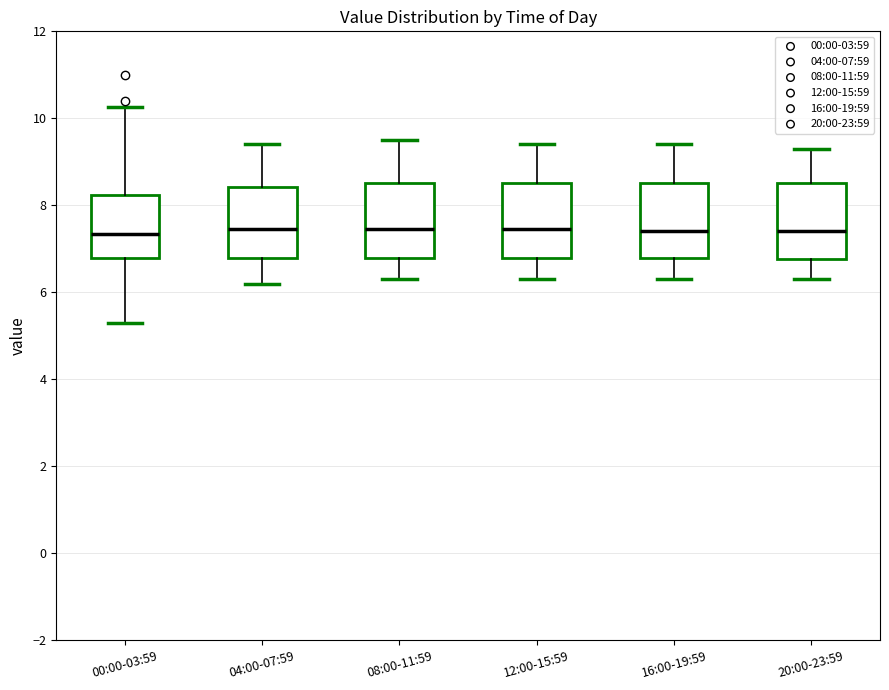

Reading left to right, transcribe this box plot: for each box, give where its median line is, the range the box spans, and where its two whiskers end, as read against the y-axis. The values are not printed on the chart, so give them approximately, as read against the axis.

00:00-03:59: median 7.4, box 6.8 to 8.2, whiskers 5.4 to 10.2
04:00-07:59: median 7.4, box 6.8 to 8.4, whiskers 6.2 to 9.4
08:00-11:59: median 7.4, box 6.8 to 8.6, whiskers 6.4 to 9.6
12:00-15:59: median 7.4, box 6.8 to 8.6, whiskers 6.4 to 9.4
16:00-19:59: median 7.4, box 6.8 to 8.6, whiskers 6.4 to 9.4
20:00-23:59: median 7.4, box 6.8 to 8.6, whiskers 6.4 to 9.4